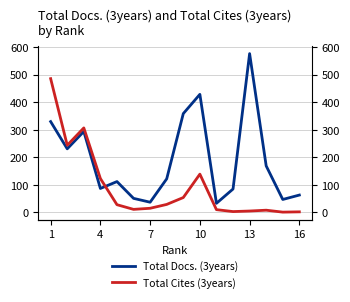

What is the maximum value shown in the chart?

577